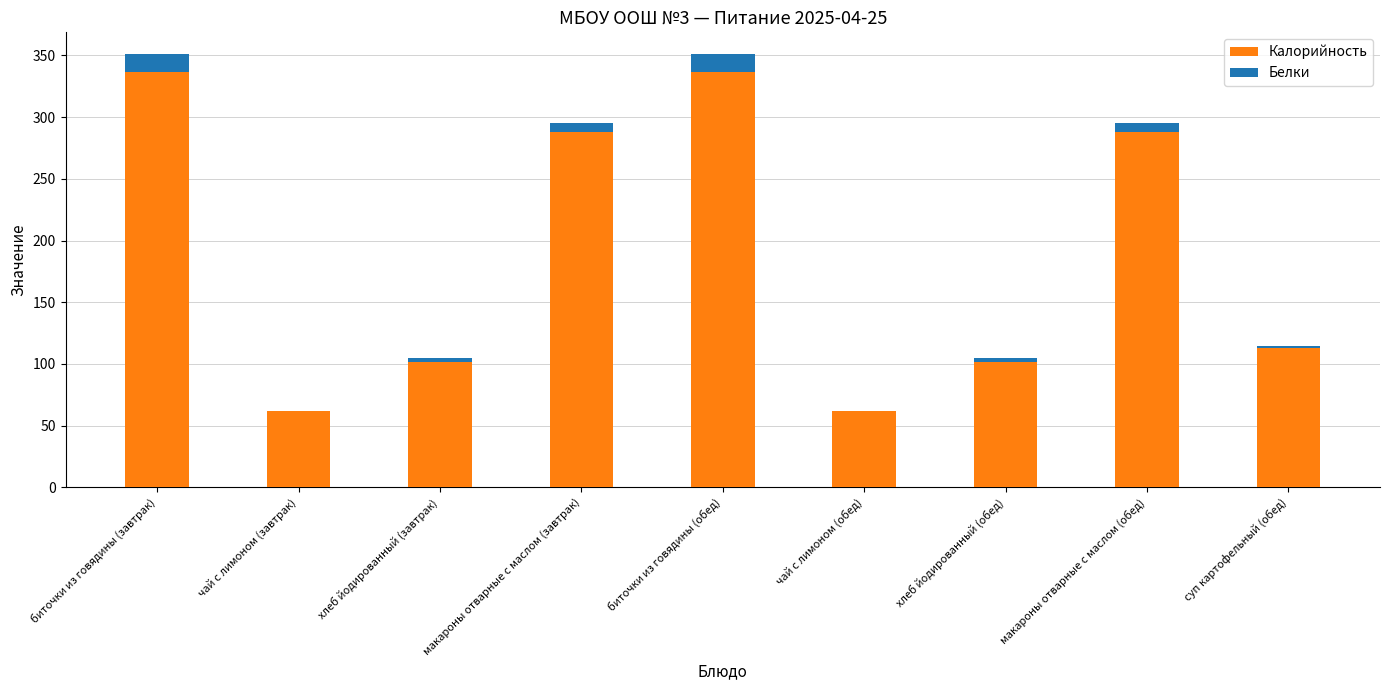

The Калорийность series shows 112.5 at суп картофельный (обед). True or false?

True